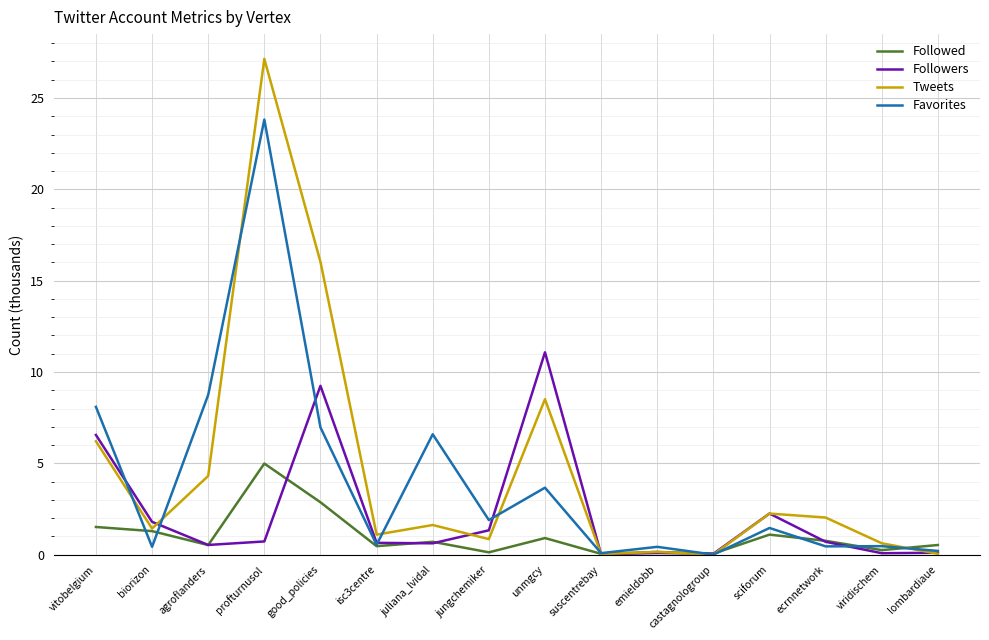

Is this an area chart (filled region under the line)?

No